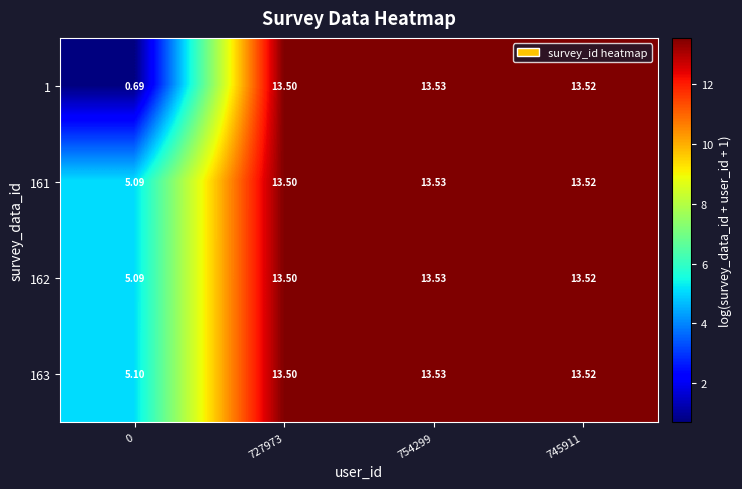

Which series changed the most between 0 and 727973?

1